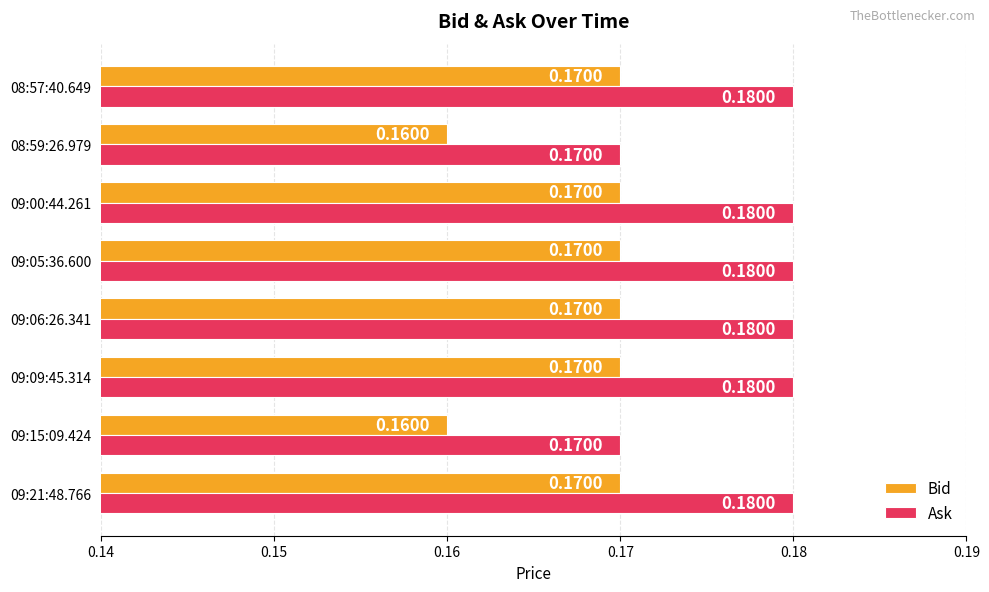

List the series in order of their overall mean, lowest first.

Bid, Ask